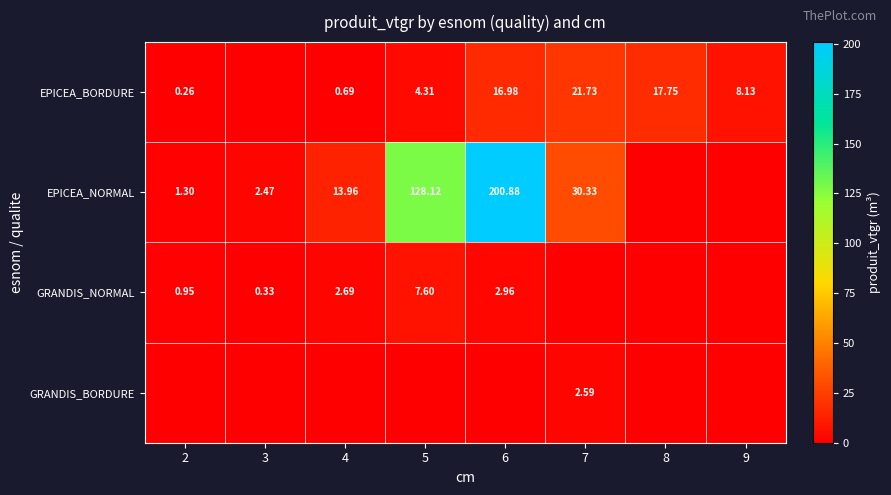

How many data points in GRANDIS_BORDURE are above 0?

1